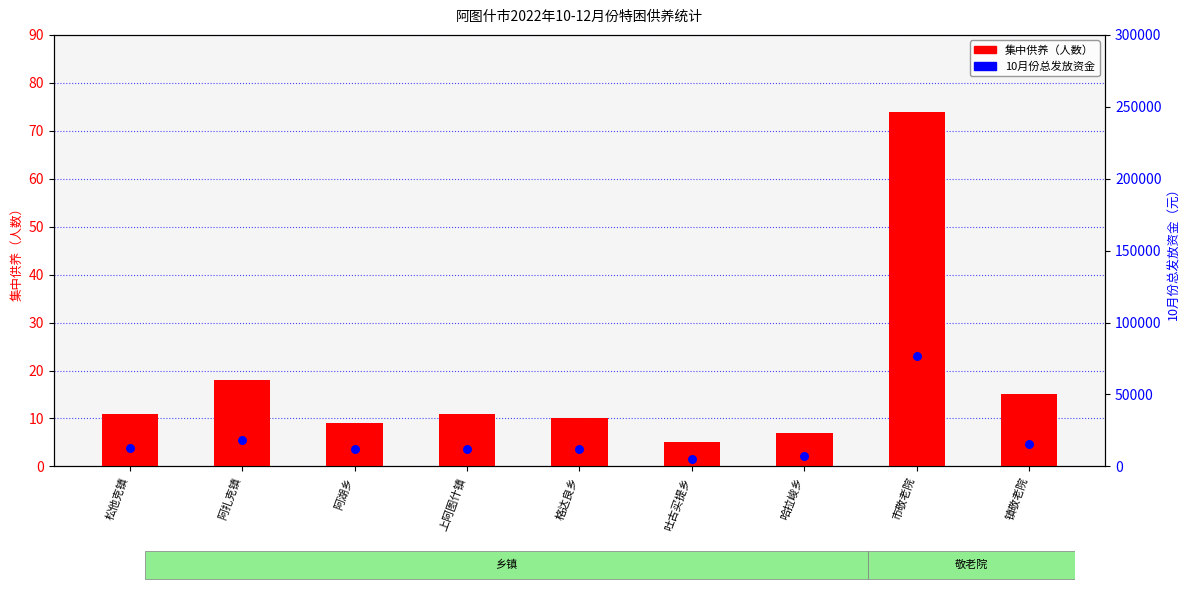

Which series reaches the minimum Y coordinate?

集中供养（人数）